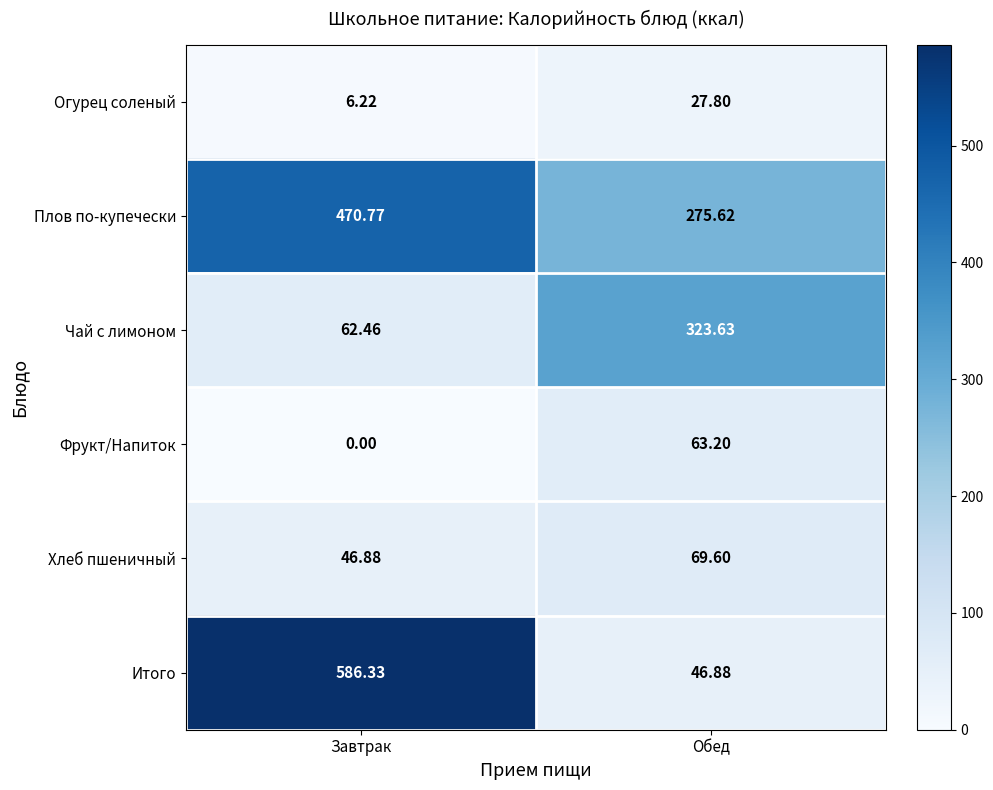

At which label is Итого closest to 316?

Обед